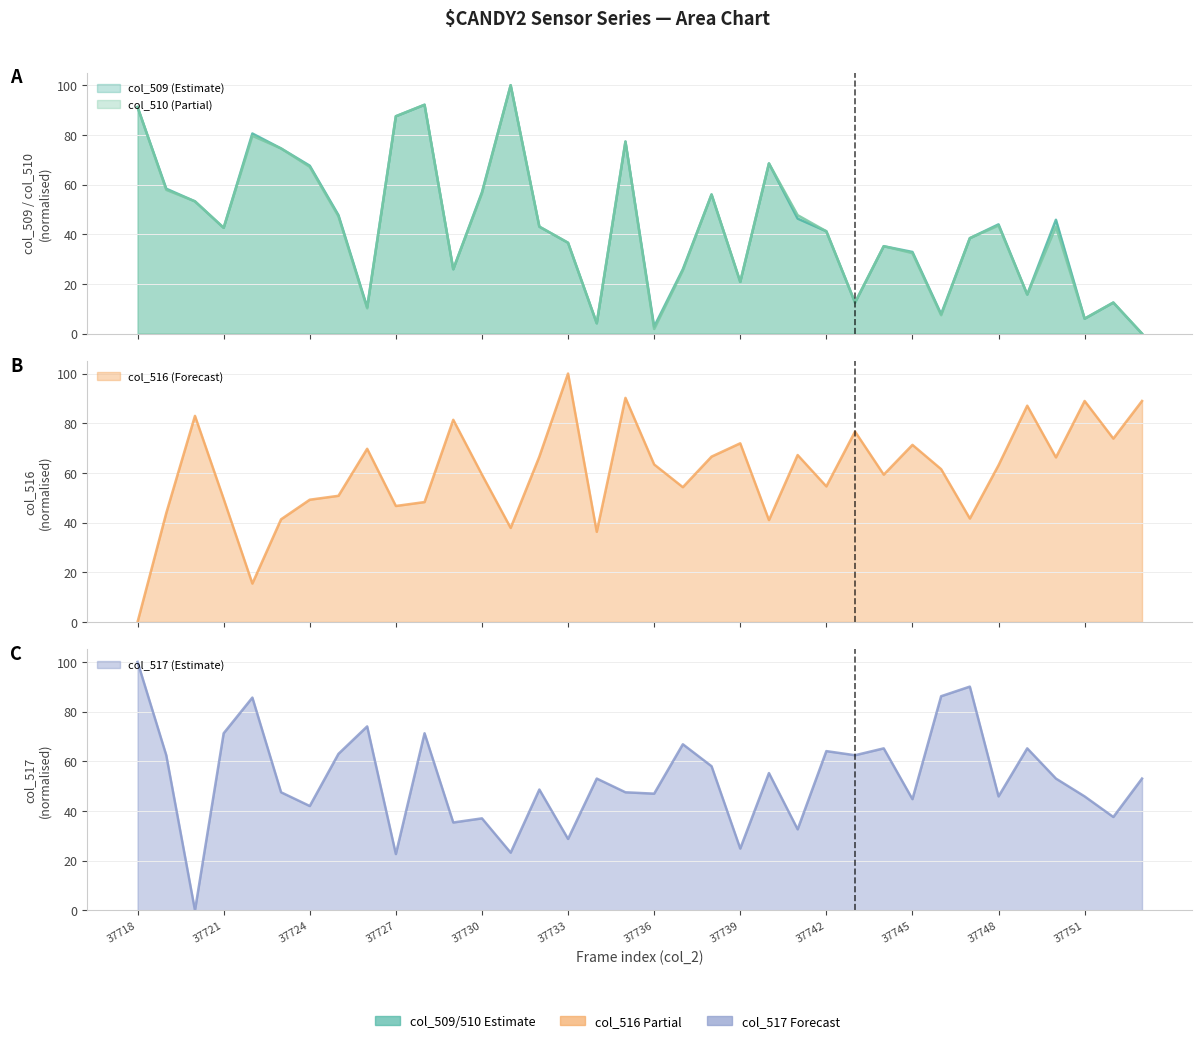

Which series has the largest total across all categories?

col_516